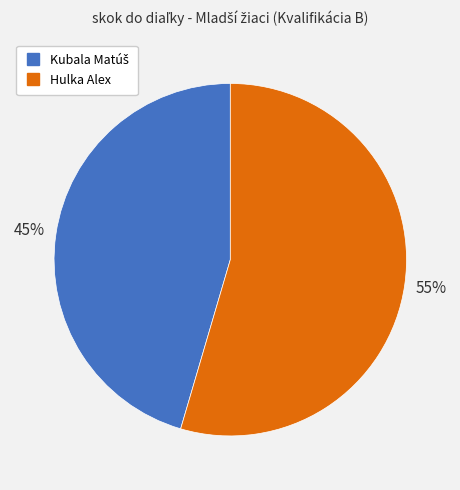

Which slice is the largest?

Hulka Alex